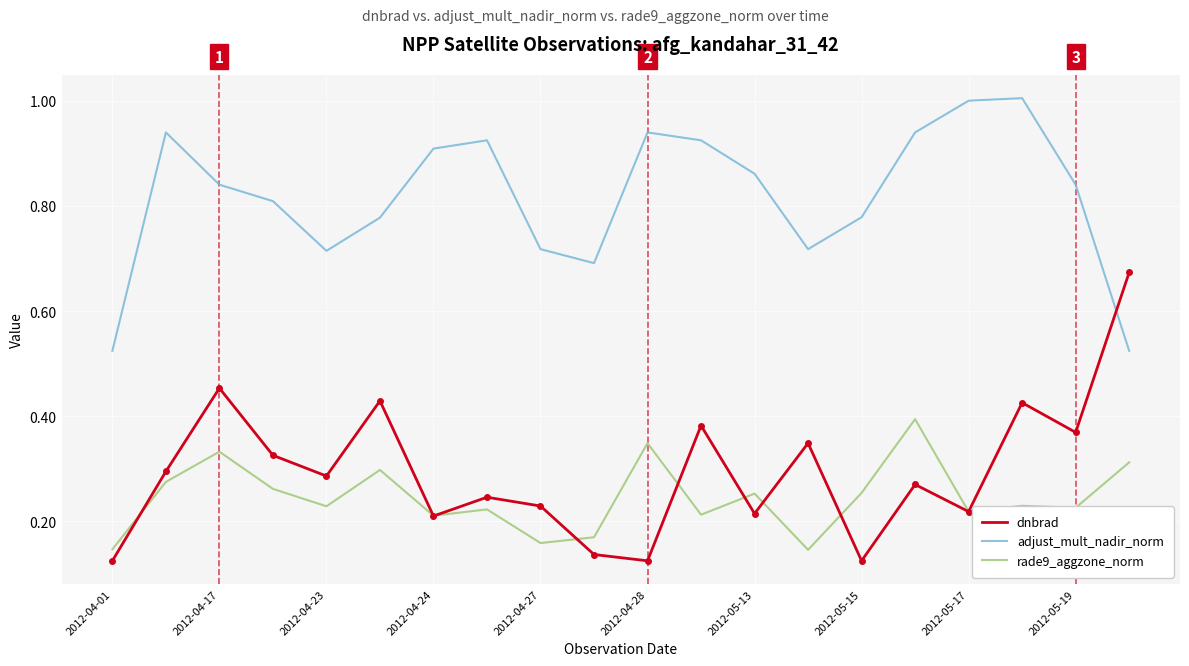

Which series has the widest spread of values?

dnbrad